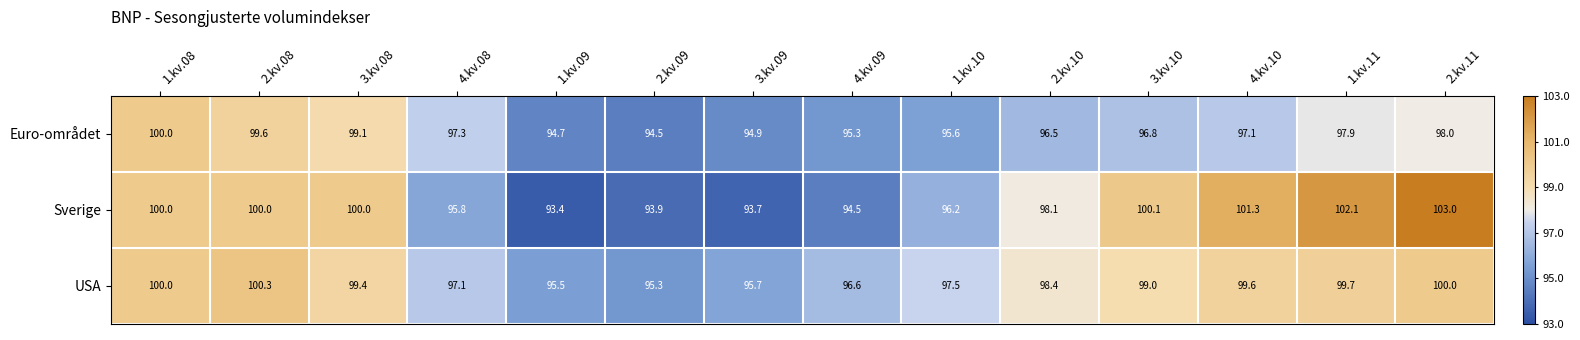

Rank the series by their maximum value, from highest to lowest.

Sverige, USA, Euro-området